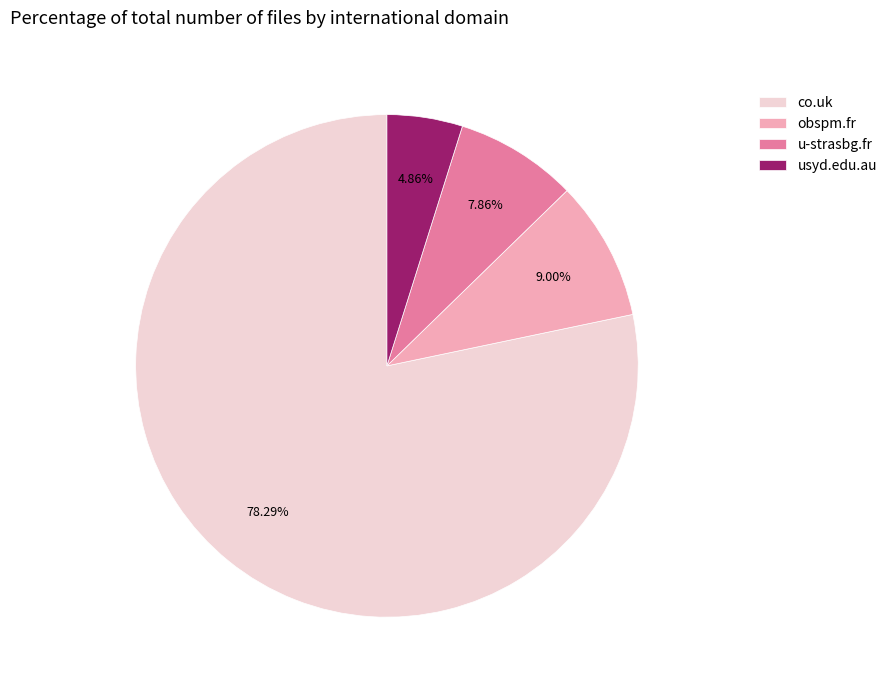

Is there any slice that represents more than half of the pie?

Yes